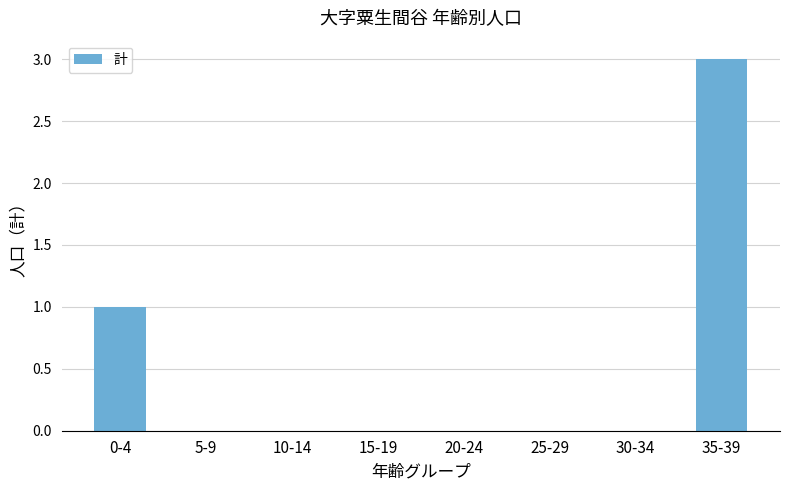

Is it true that the value at 5-9 is 0?

True